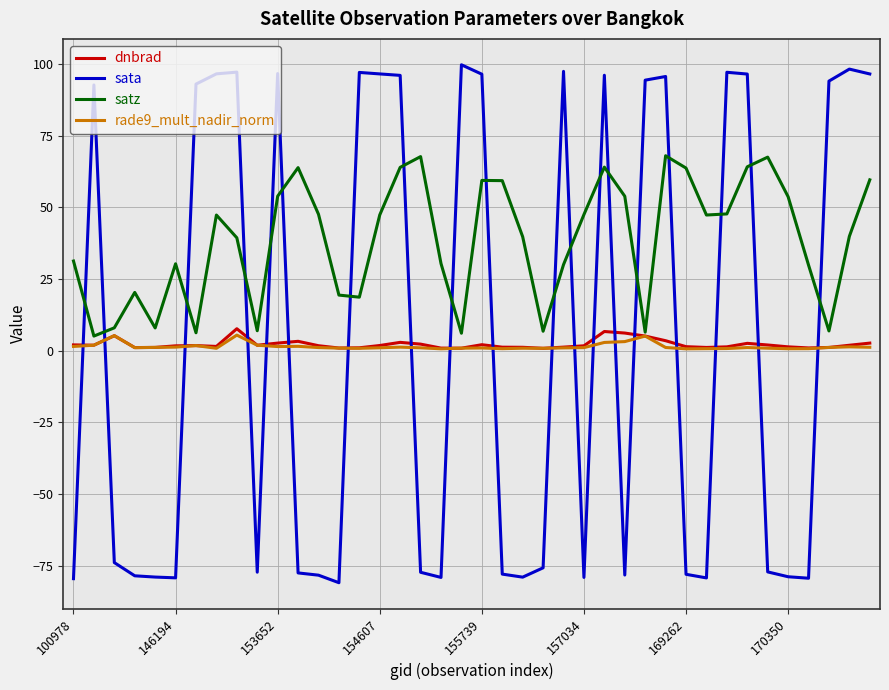

What is the sum of all dnbrad values?

91.2